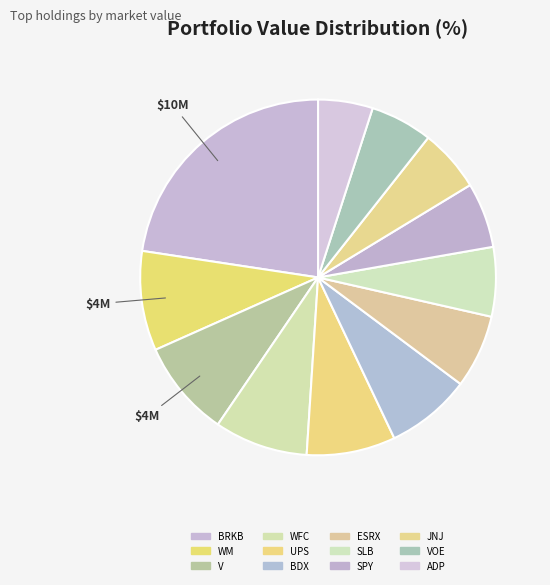

Is there any slice that represents more than half of the pie?

No